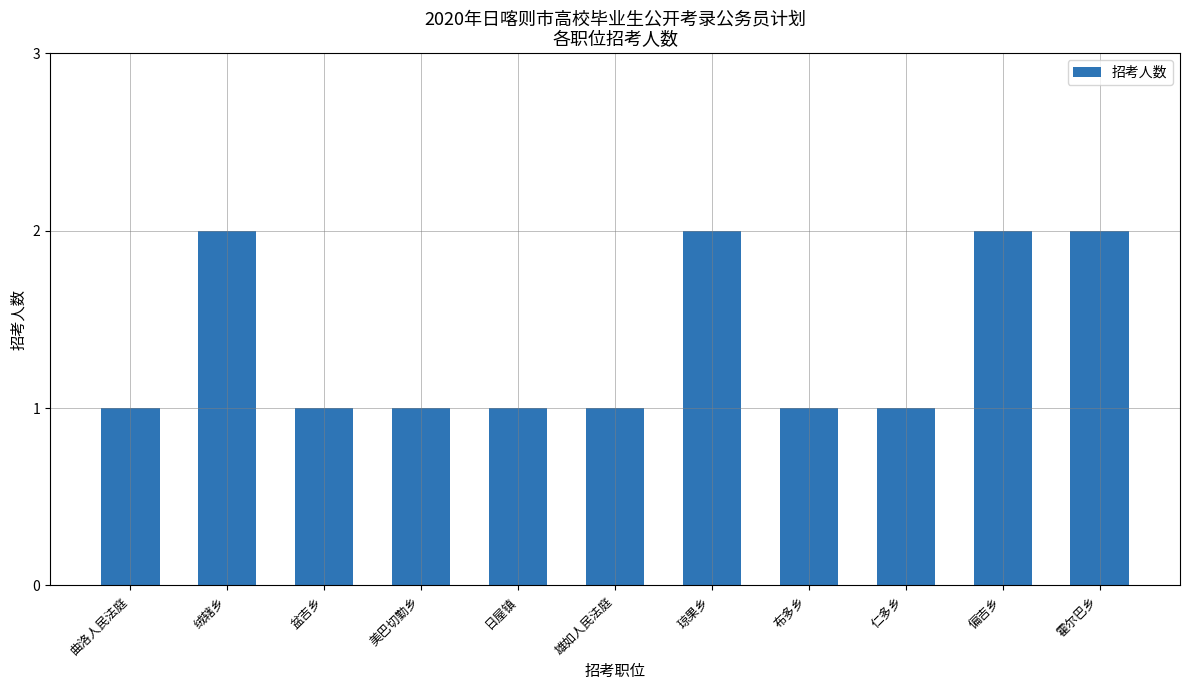

What is the difference between the values at 日屋镇 and 绒辖乡?

1